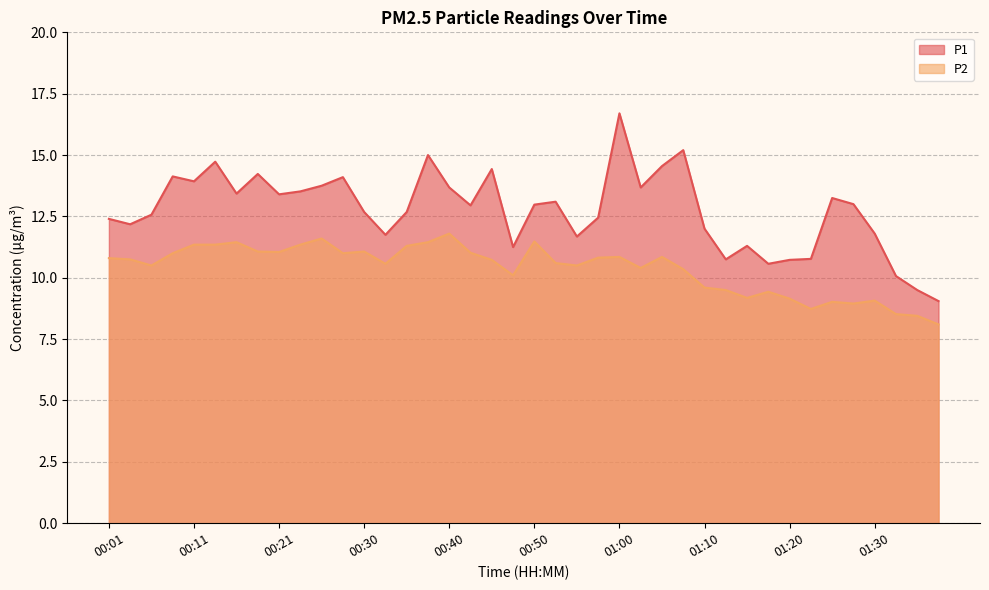

Reading right to left, what are all the values shown in this chart?

P1: 01:37=9.1	01:34=9.5	01:32=10.1	01:30=11.8	01:27=13.0	01:25=13.2	01:22=10.8	01:20=10.7	01:17=10.6	01:15=11.3	01:12=10.8	01:10=12.0	01:07=15.2	01:05=14.6	01:02=13.7	01:00=16.7	00:57=12.4	00:55=11.7	00:52=13.1	00:50=13.0	00:48=11.2	00:45=14.4	00:43=12.9	00:40=13.7	00:38=15.0	00:35=12.7	00:33=11.8	00:30=12.7	00:28=14.1	00:26=13.8	00:23=13.5	00:21=13.4	00:18=14.2	00:16=13.4	00:13=14.7	00:11=13.9	00:09=14.1	00:06=12.6	00:04=12.2	00:01=12.4
P2: 01:37=8.1	01:34=8.4	01:32=8.5	01:30=9.1	01:27=8.9	01:25=9.0	01:22=8.7	01:20=9.2	01:17=9.4	01:15=9.2	01:12=9.5	01:10=9.6	01:07=10.3	01:05=10.8	01:02=10.4	01:00=10.8	00:57=10.8	00:55=10.5	00:52=10.6	00:50=11.5	00:48=10.1	00:45=10.7	00:43=11.0	00:40=11.8	00:38=11.4	00:35=11.3	00:33=10.6	00:30=11.1	00:28=11.0	00:26=11.6	00:23=11.3	00:21=11.1	00:18=11.1	00:16=11.4	00:13=11.3	00:11=11.3	00:09=11.0	00:06=10.5	00:04=10.8	00:01=10.8